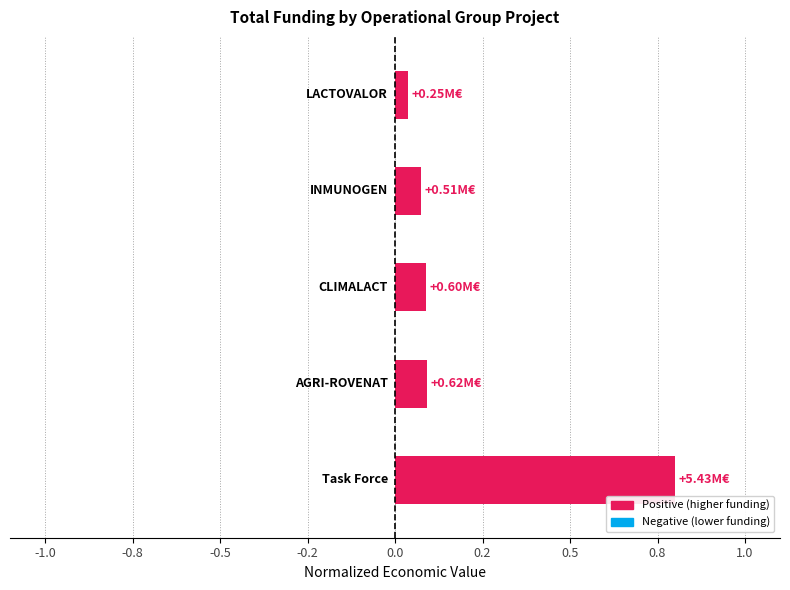

What is the average value?

0.2